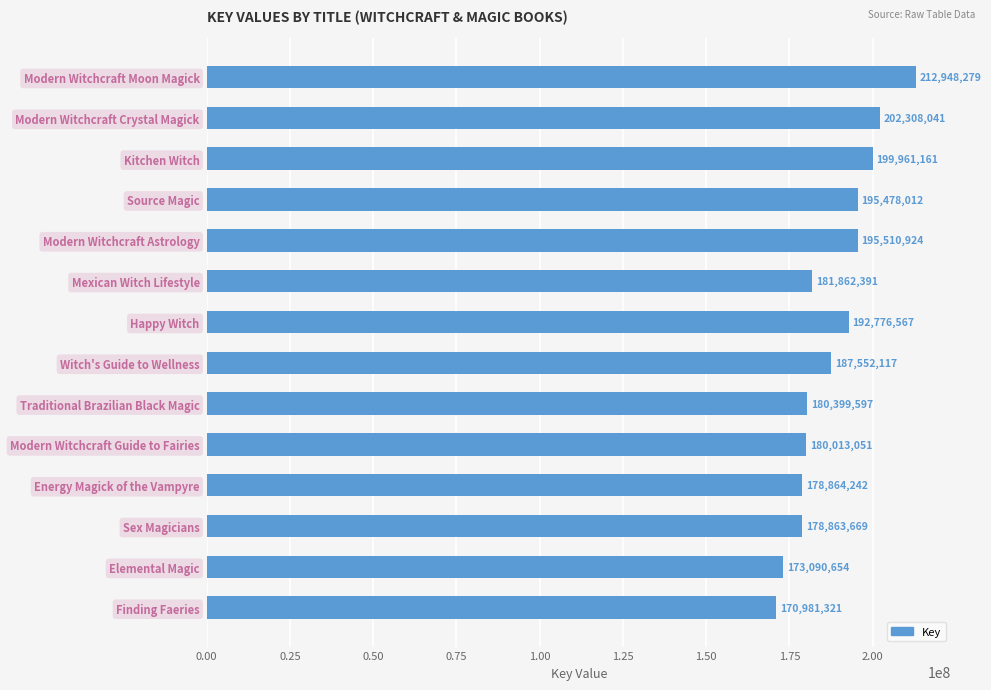

What is the label of the 7th bar from the bottom?

Witch's Guide to Wellness